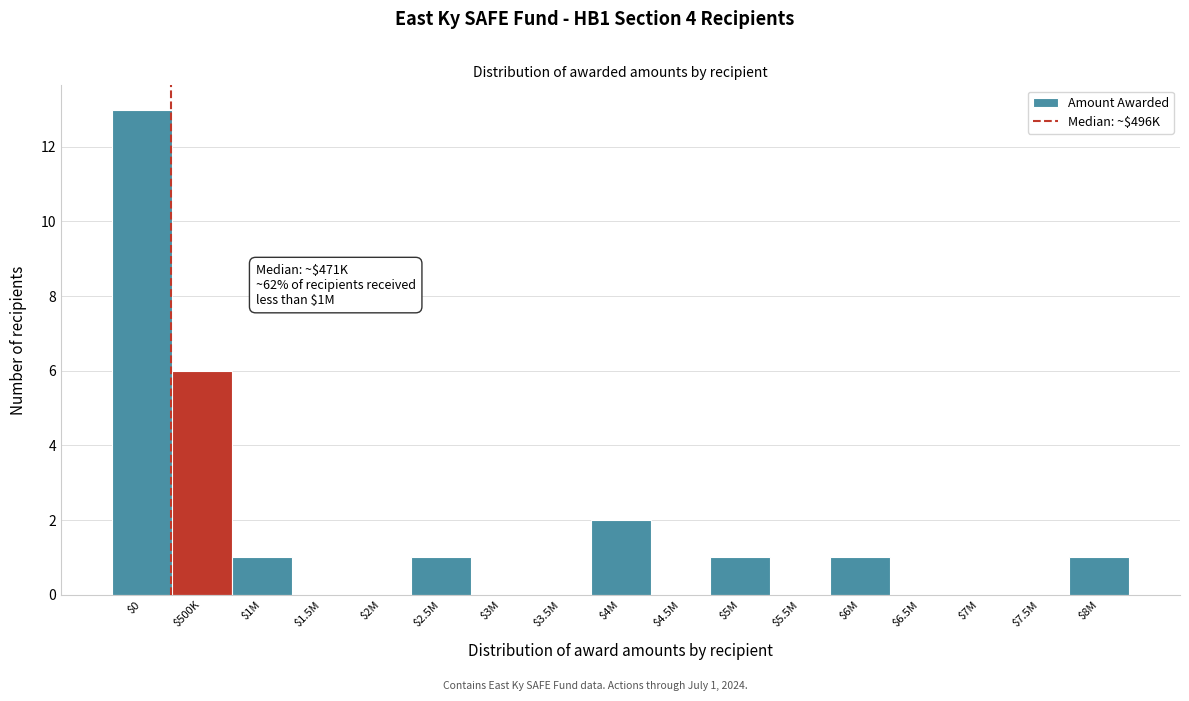

Is it true that the value at $6M is 1?

True